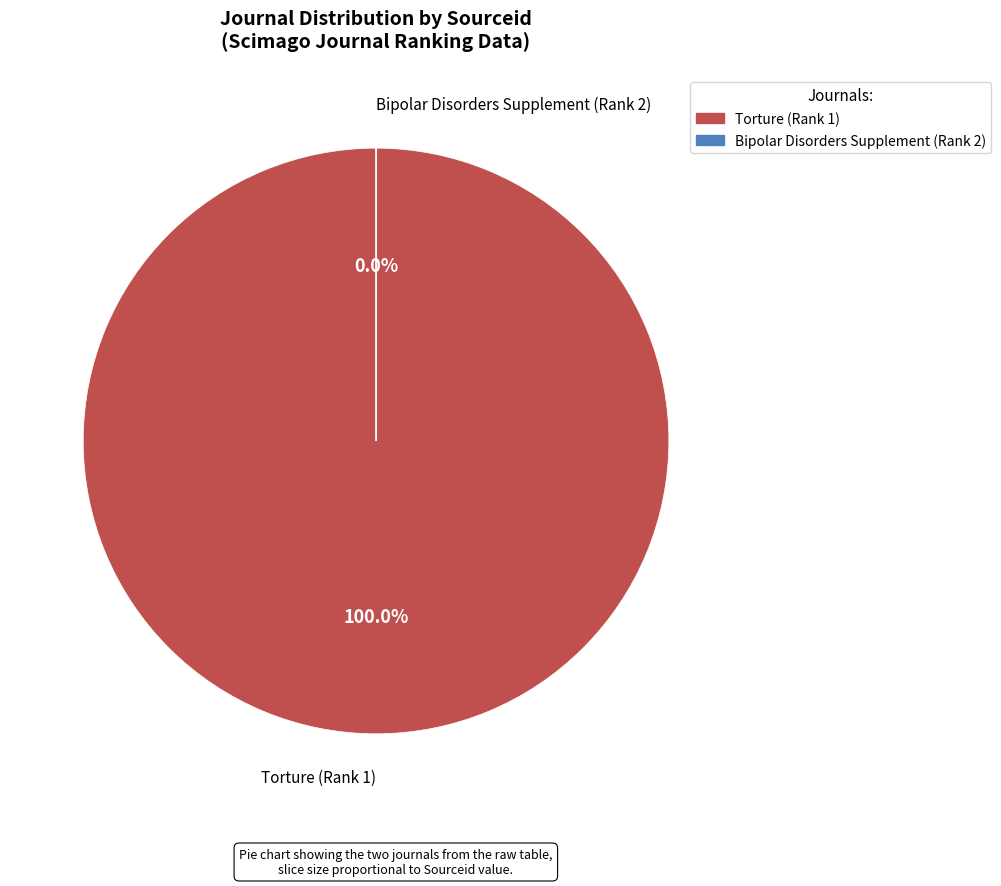

What is the largest slice in the pie chart?

Torture (Rank 1)